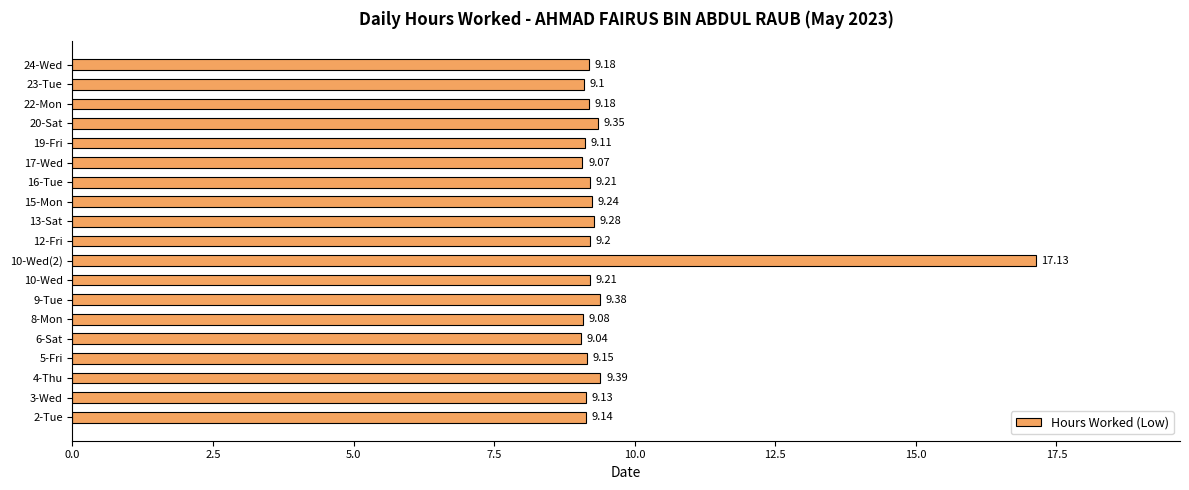

What is the sum of the values at 22-Mon and 10-Wed?

18.4